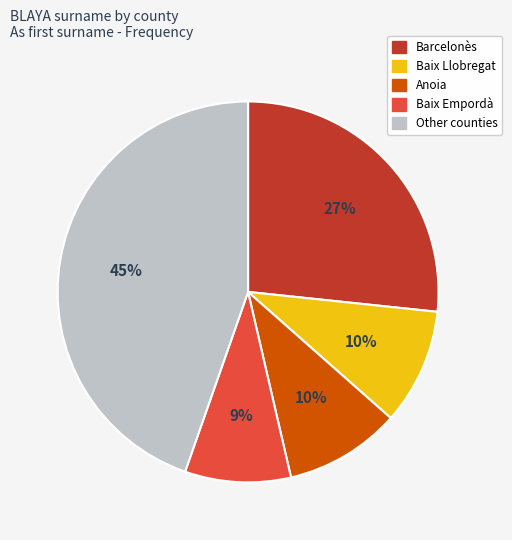

Is it true that Other counties is 45% of the pie?

True